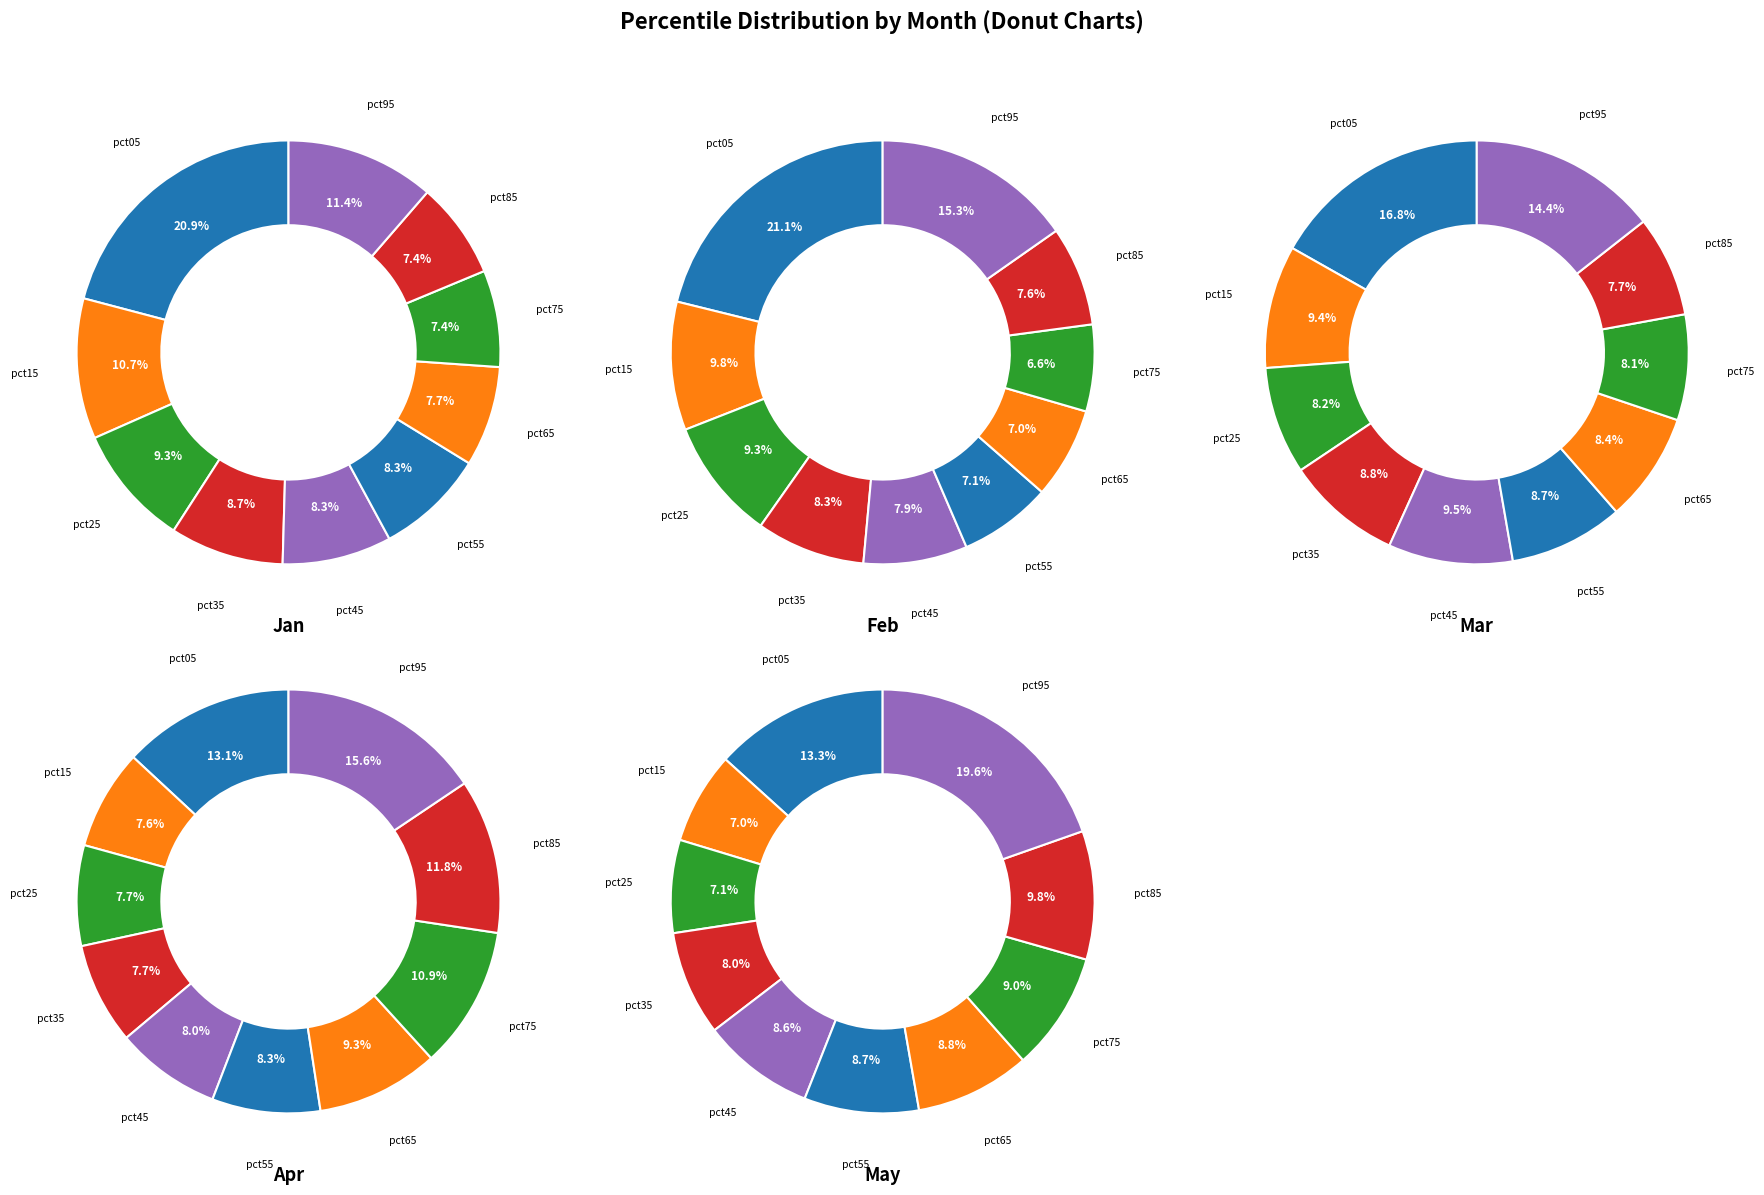

How many segments does this pie chart have?

10